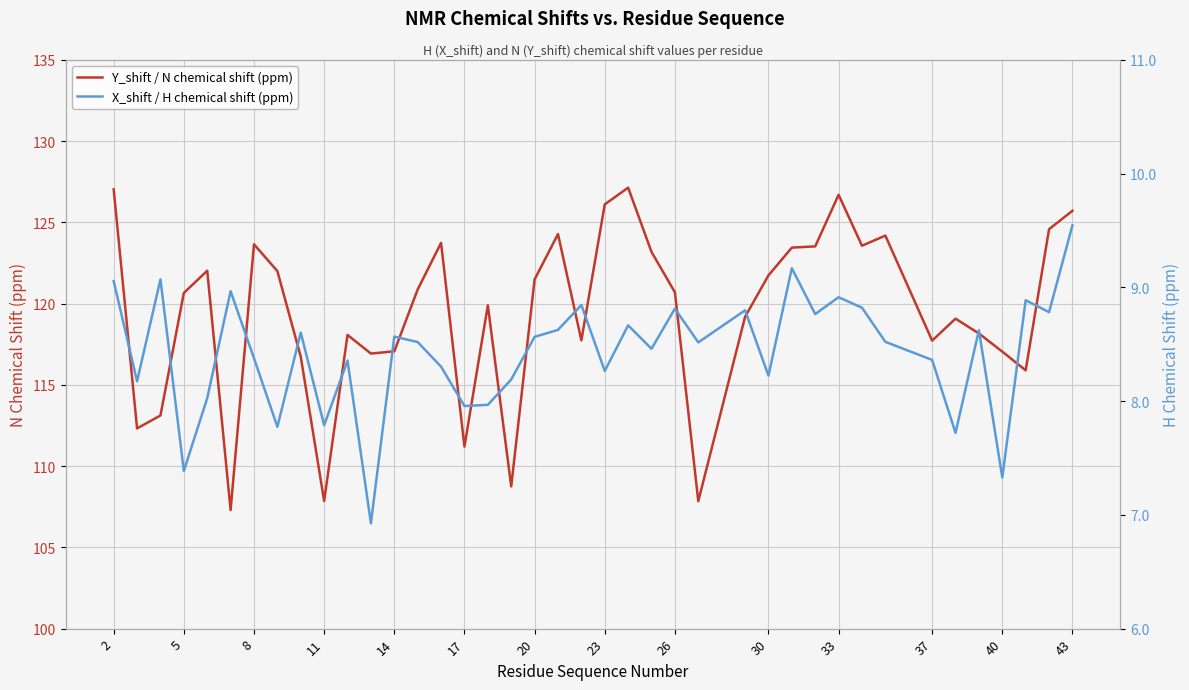

True or false: X_shift / H chemical shift (ppm) and Y_shift / N chemical shift (ppm) cross at least once.

False